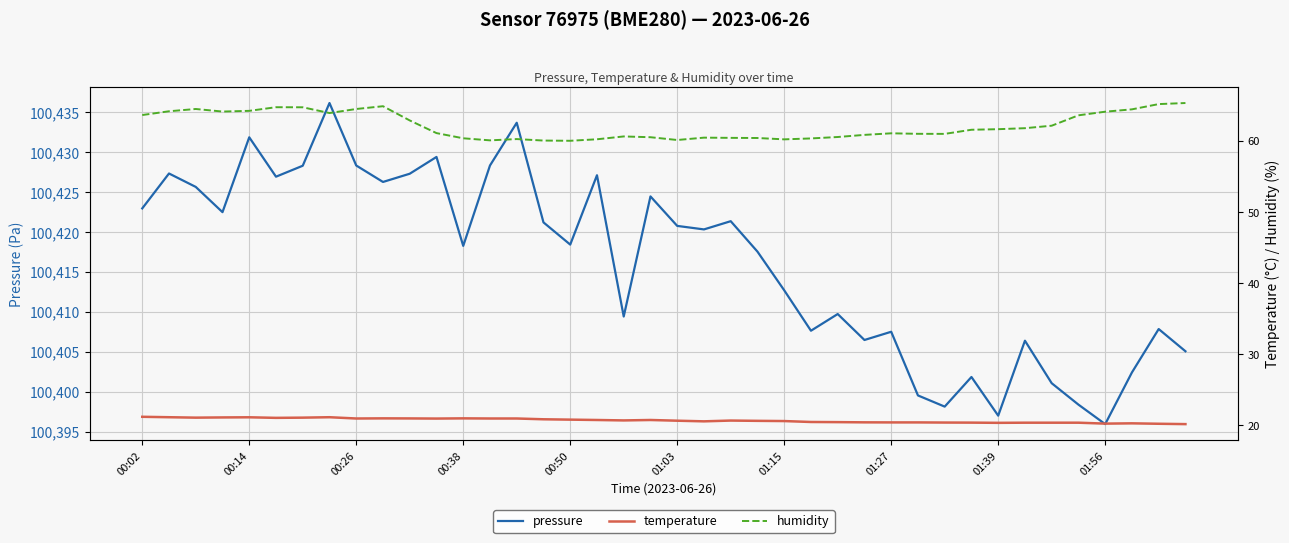

What is the difference between the highest and lowest values at 39?

100384.9